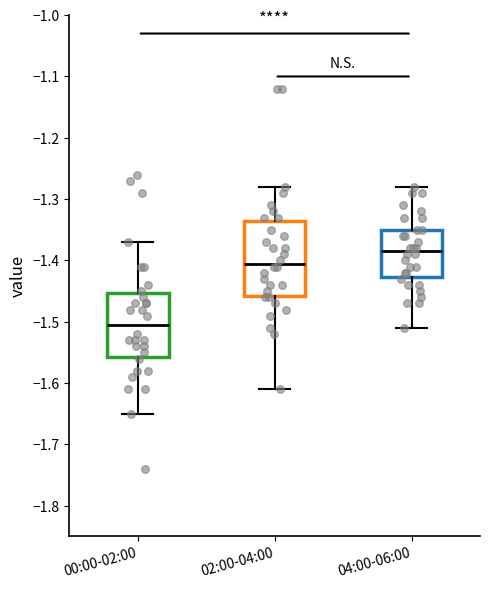

Which box is the tallest, from its lower edge to its upper edge?

02:00-04:00